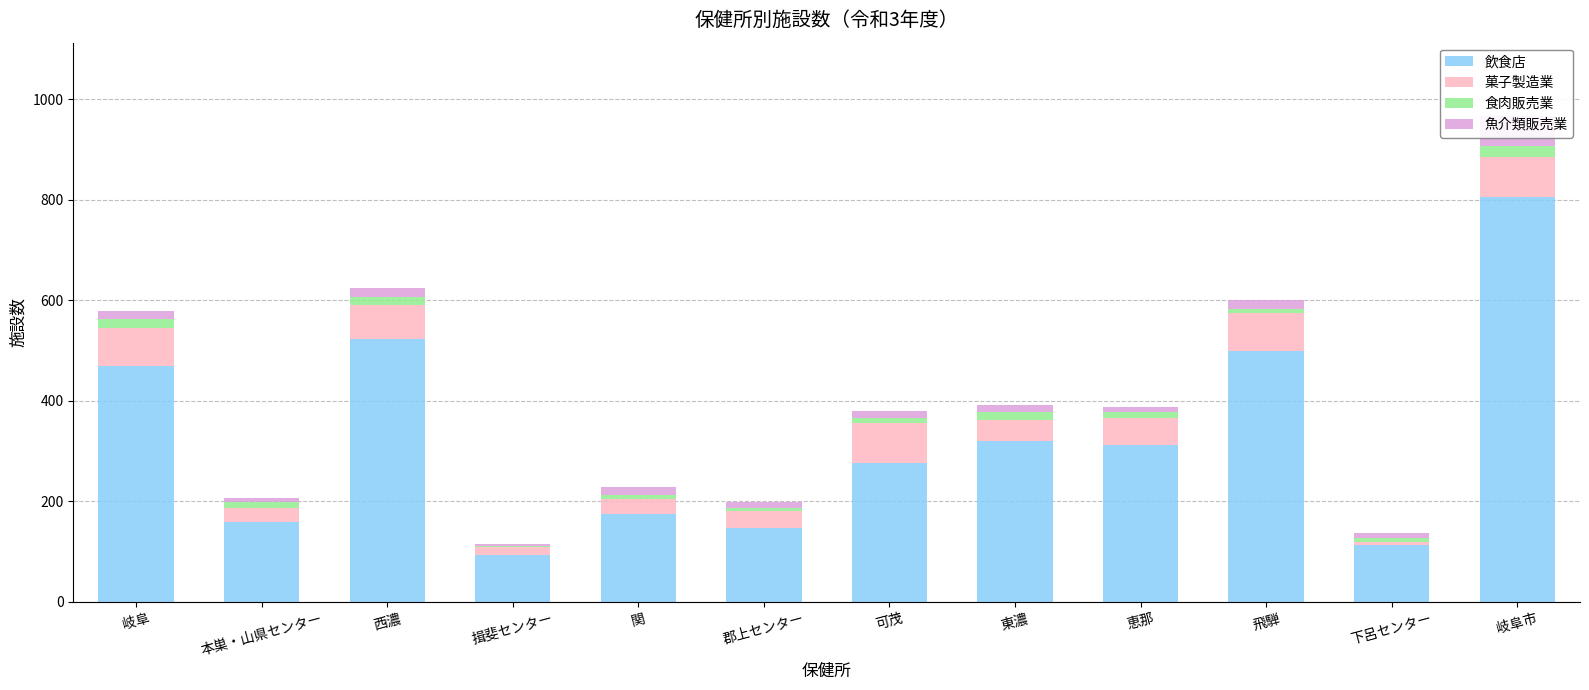

At which label is 魚介類販売業 closest to 32?

西濃